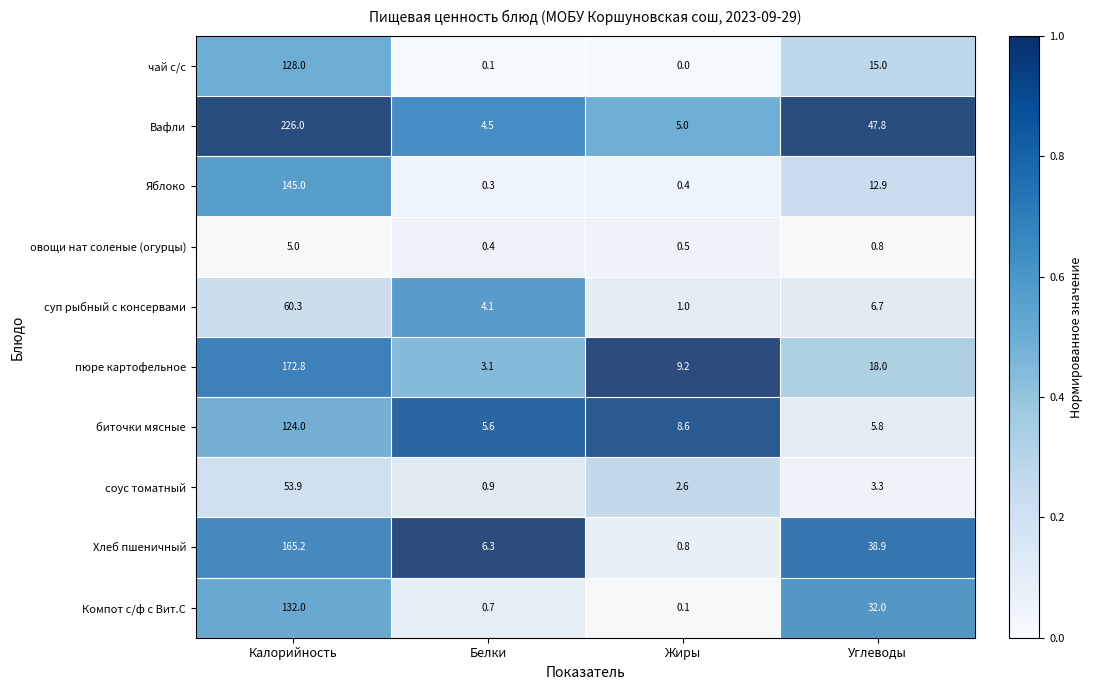

At which category does the chart reach its peak across all series?

Калорийность